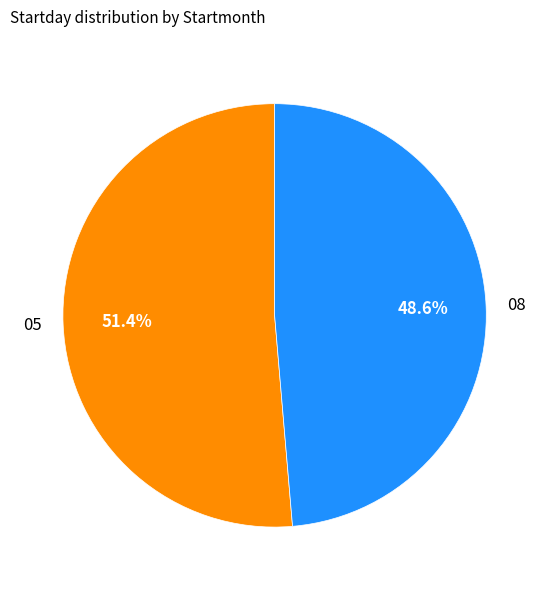

Rank the categories by value from highest to lowest.

05, 08